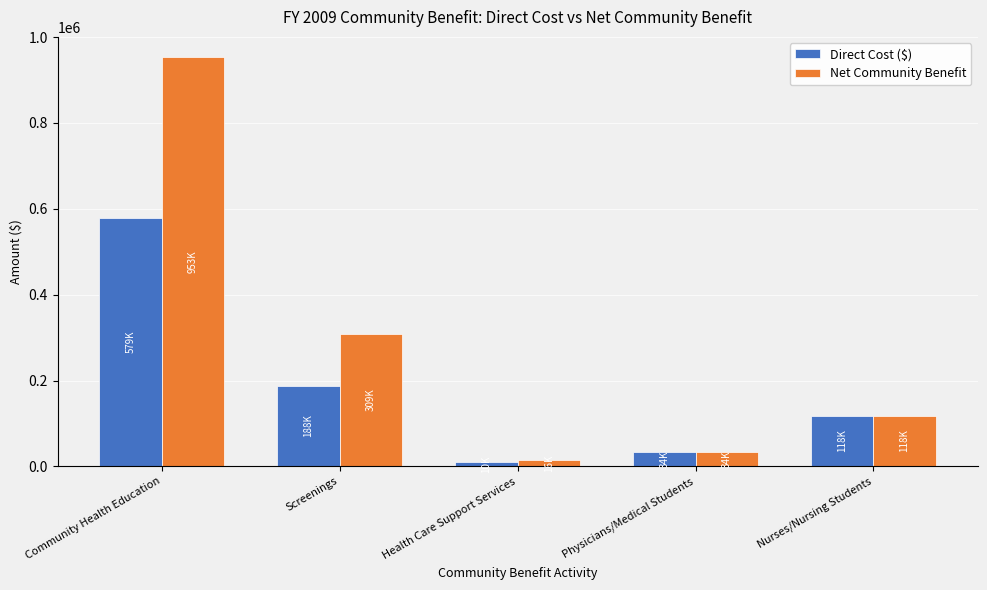

What is the value of the Net Community Benefit bar at the 4th from the left?

34231.0